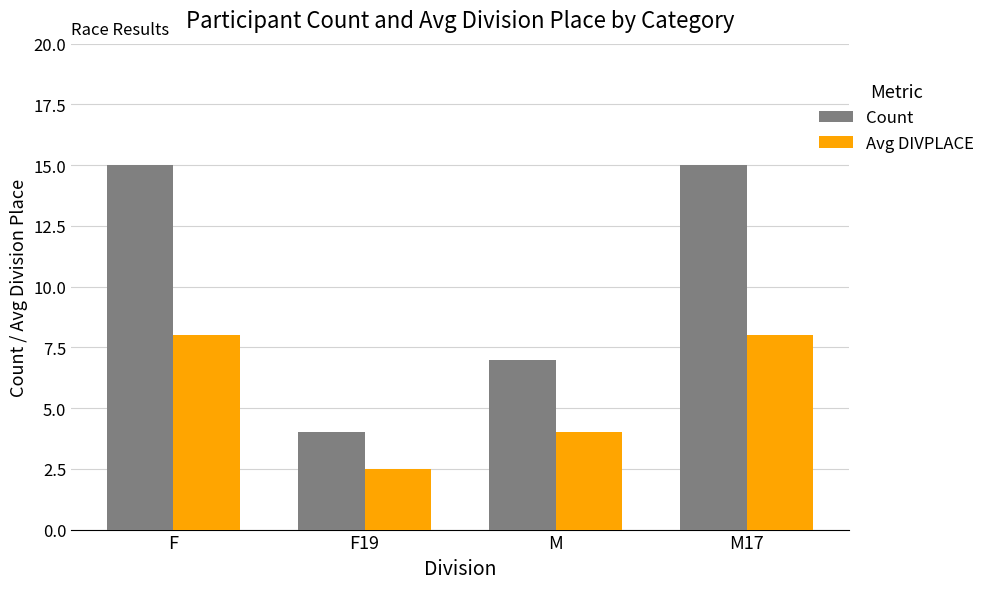

What is the label of the 1st bar from the right?

M17